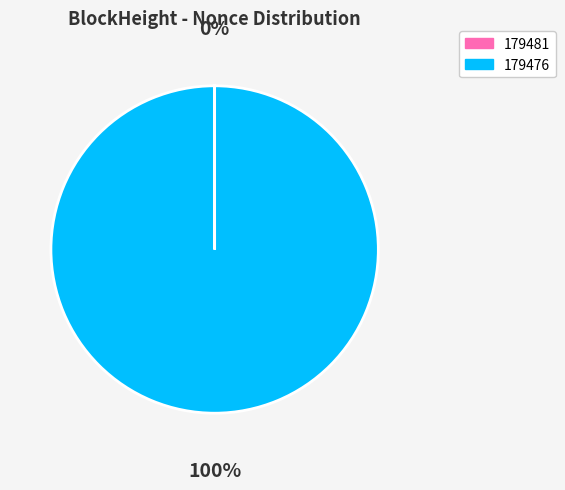

Is it true that 179476 is 100% of the pie?

True